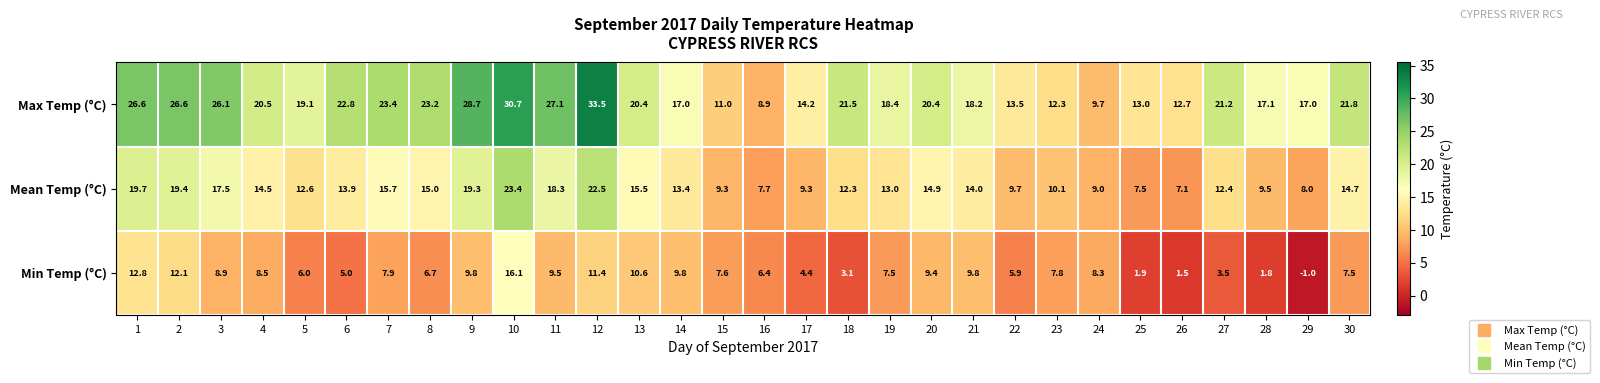

What is the difference between the second highest and minimum values in the Min Temp (°C) series?

13.8